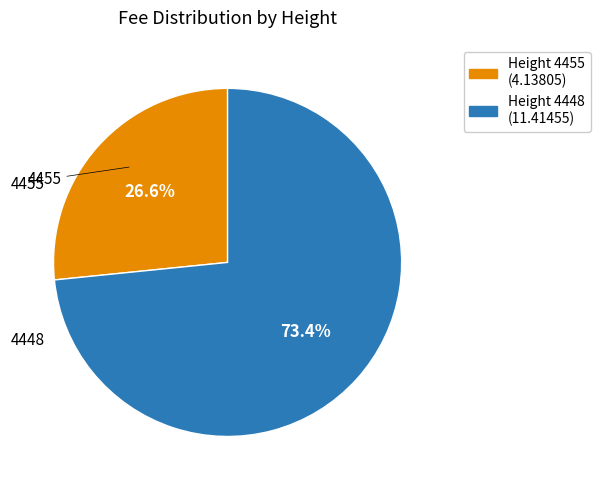

Count the number of slices in the pie.

2